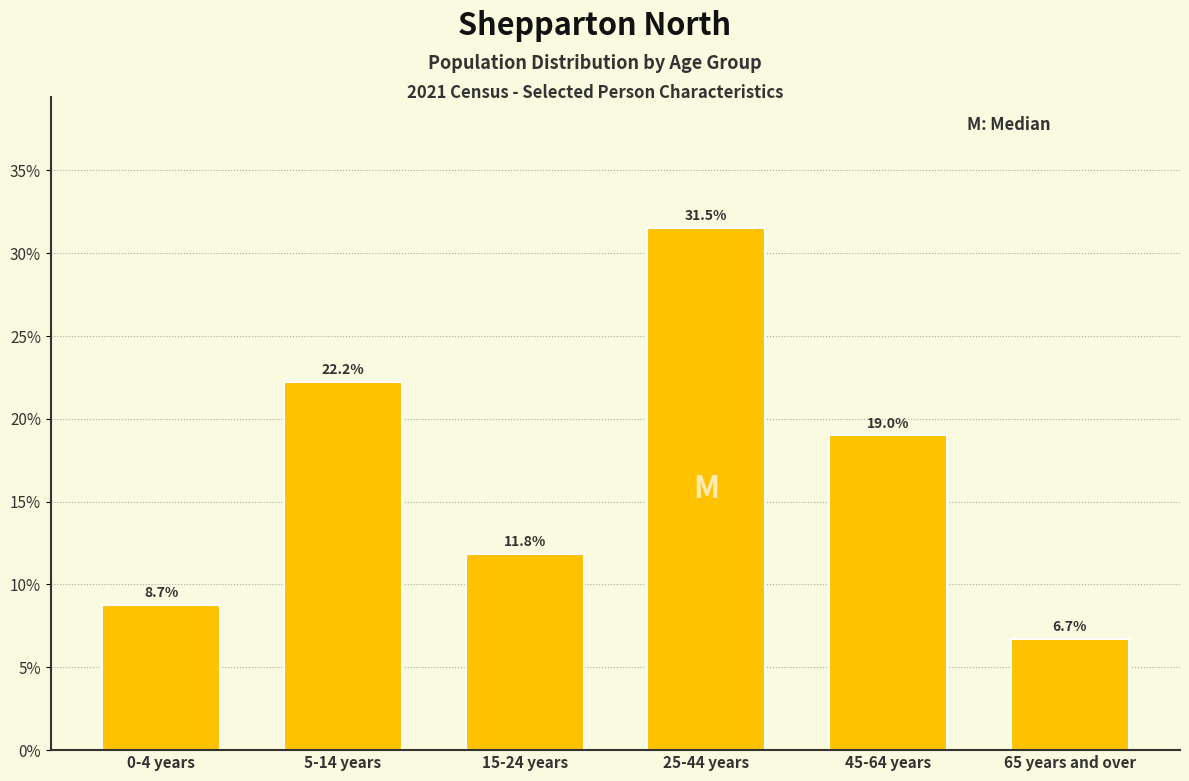

Reading left to right, extract all data points from this chart.

0-4 years=8.7	5-14 years=22.2	15-24 years=11.8	25-44 years=31.5	45-64 years=19.0	65 years and over=6.7